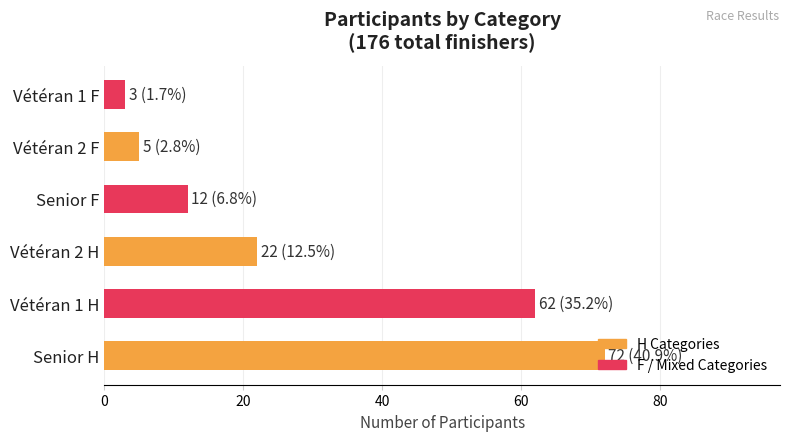

How many categories are shown in the chart?

6